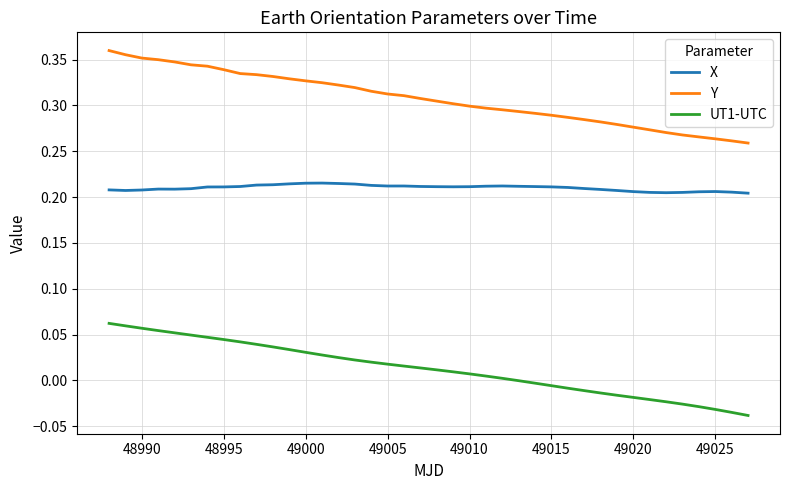

How many X values are between 0 and 1?

40